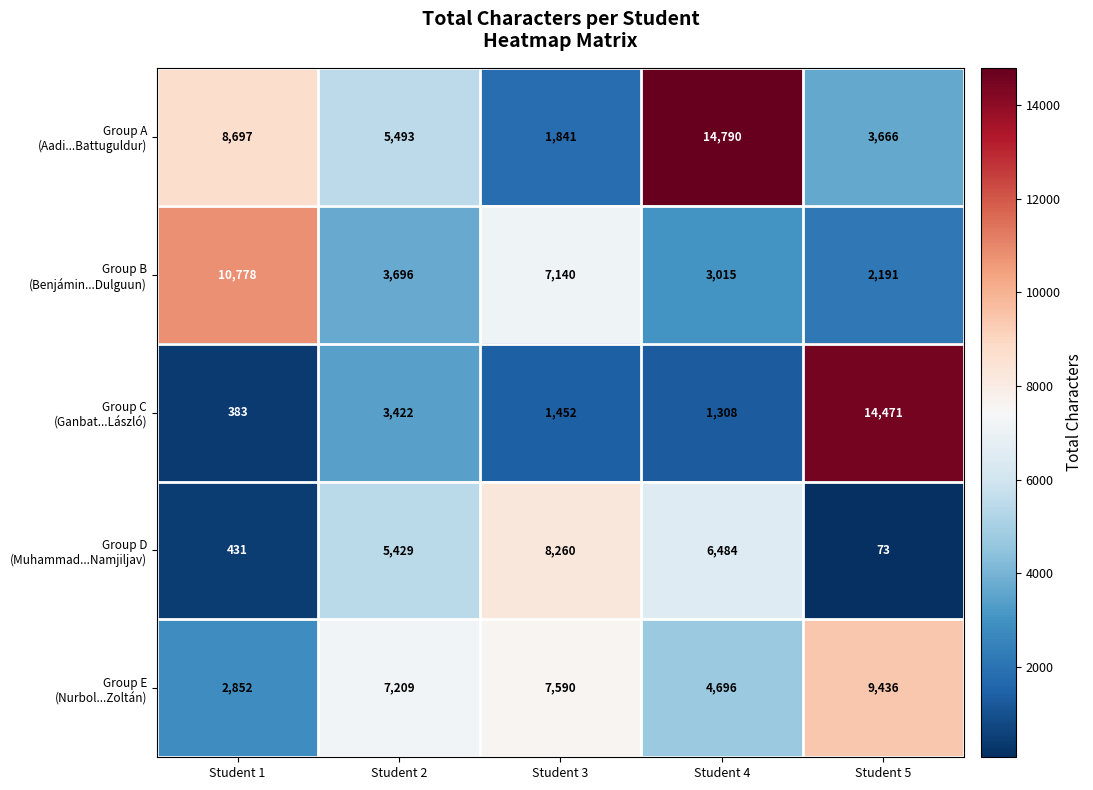

What is the minimum value shown in the chart?

73